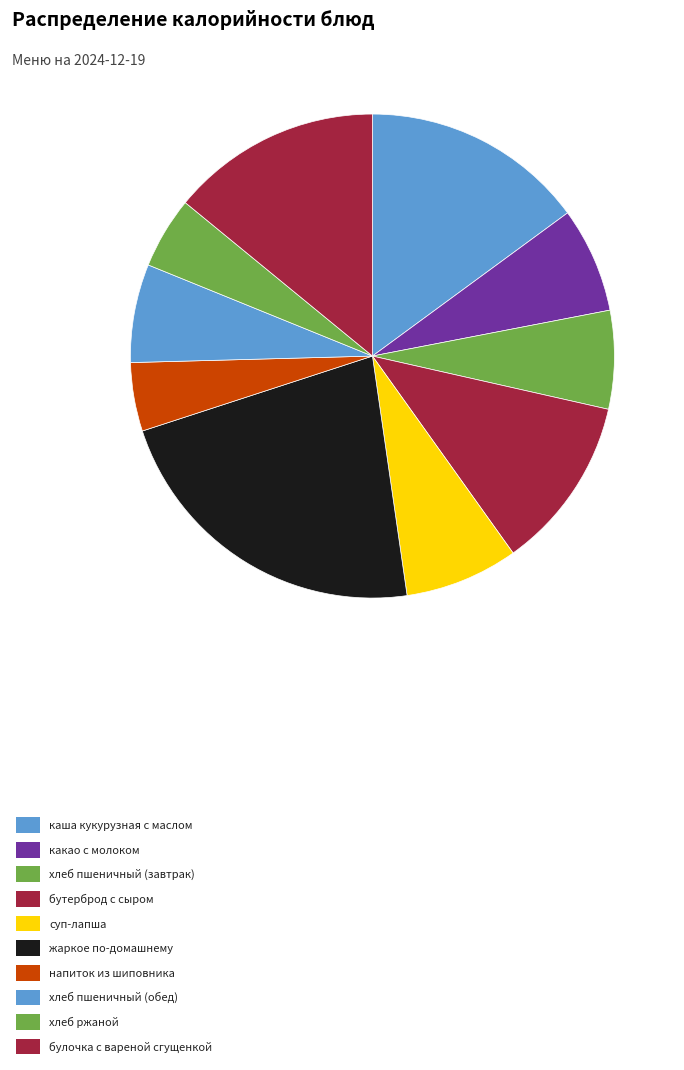

What is the change in value from бутерброд с сыром to напиток из шиповника?

-100.1